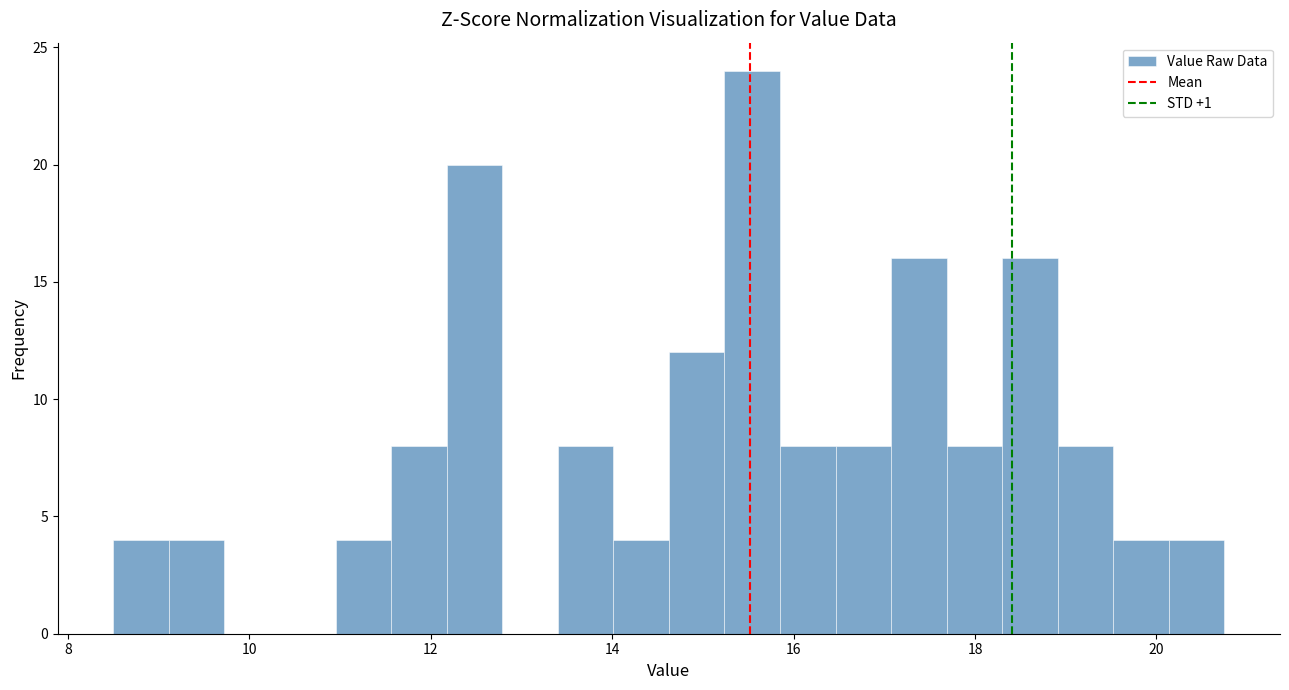

Around what value on the x-axis is the tallest bar? Give the approximate position of its centre, as read against the axis.

15.6